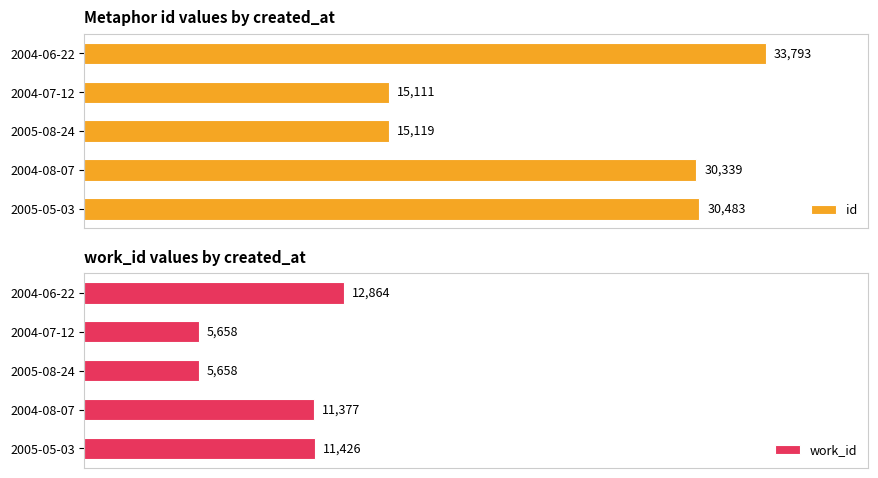

List the labels in order of id value, smallest first.

2004-07-12, 2005-08-24, 2004-08-07, 2005-05-03, 2004-06-22